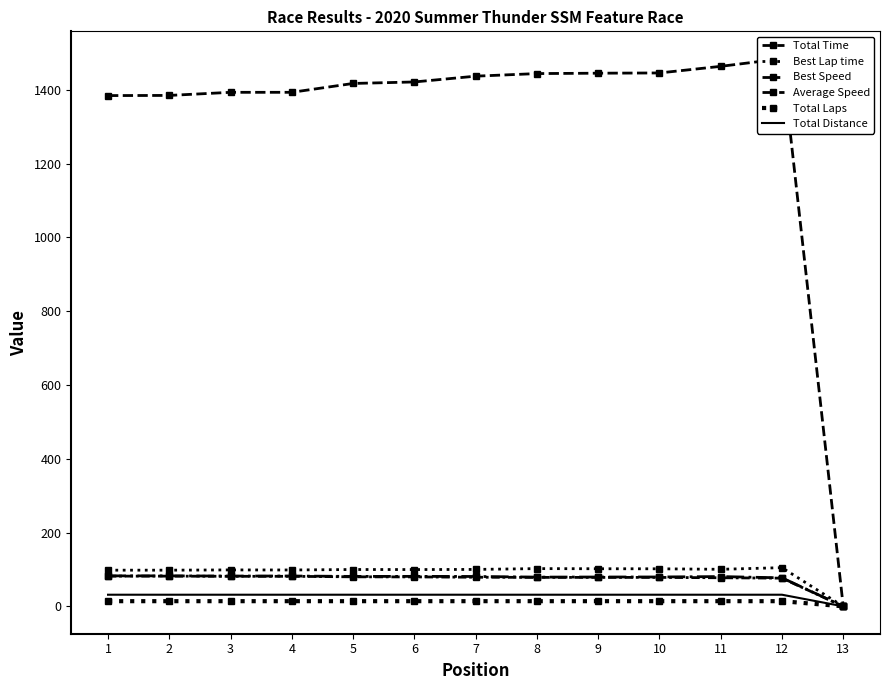

At 1, list the series in order from smallest to largest.

Total Laps, Total Distance, Average Speed, Best Speed, Best Lap time, Total Time